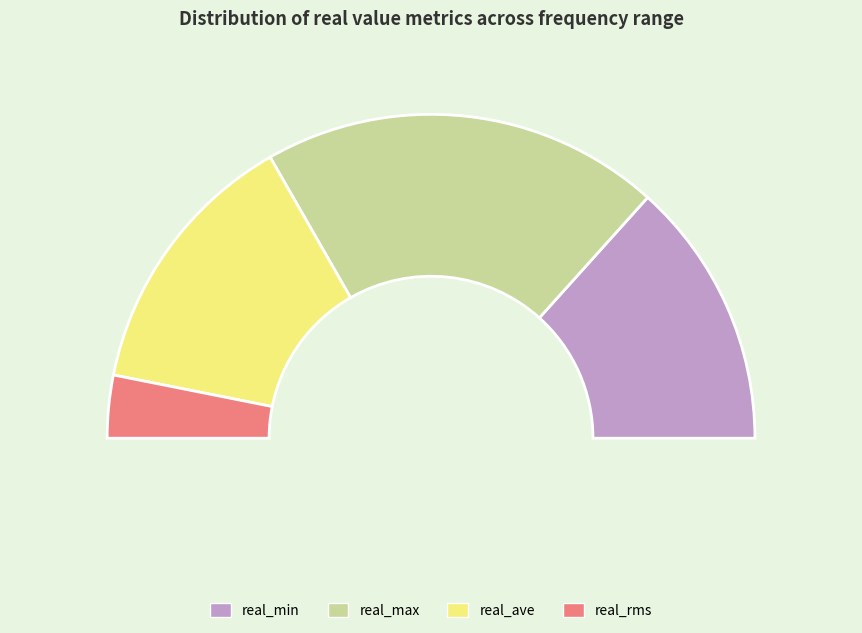

Is 15 the majority of the pie?

No